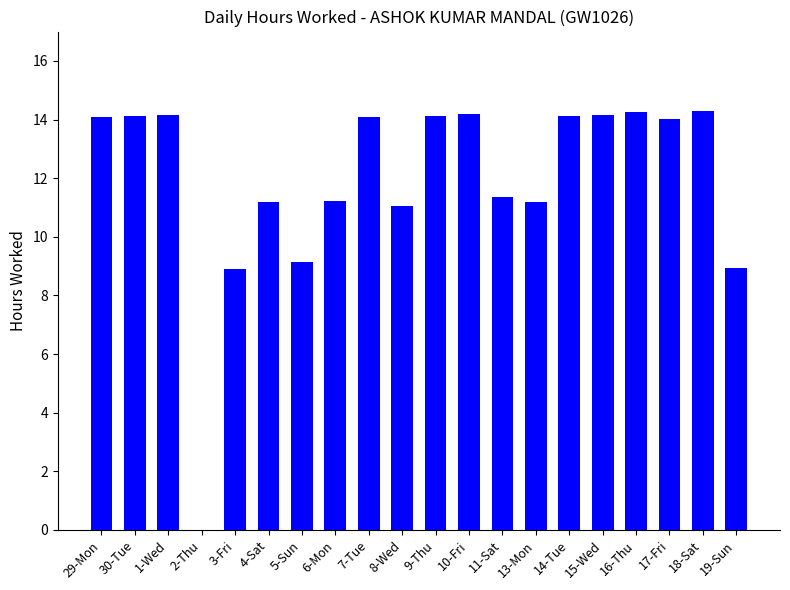

What is the ratio of the value at 14-Tue to the value at 11-Sat?

1.2